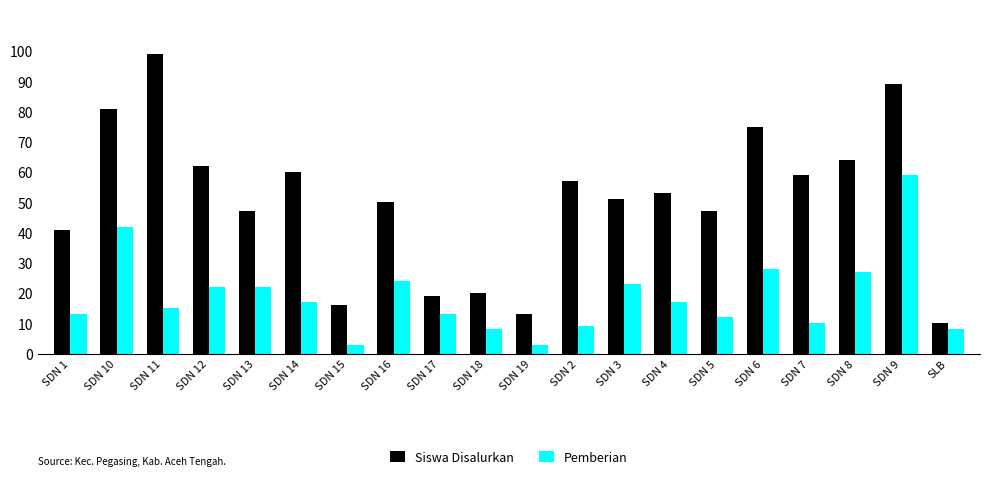

The Siswa Disalurkan series shows 99 at SDN 11. True or false?

True